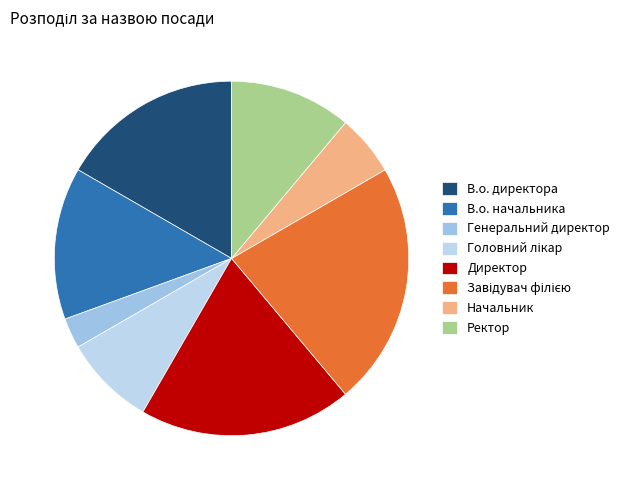

What portion of the pie excludes Начальник?

94.4%